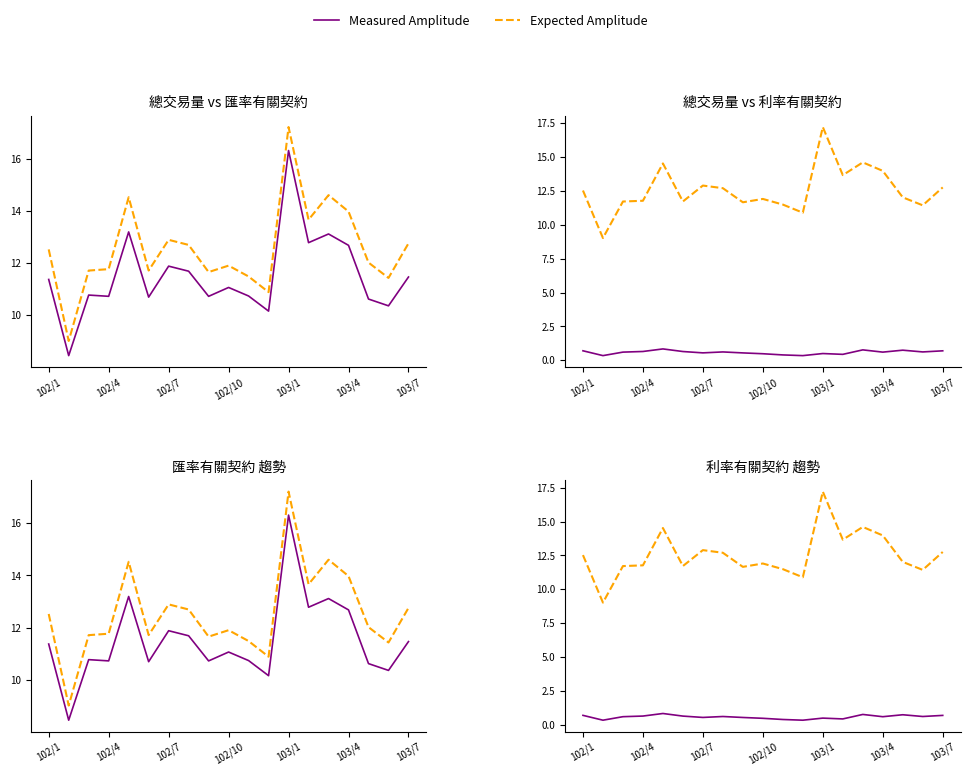

How many lines are shown in the chart?

2